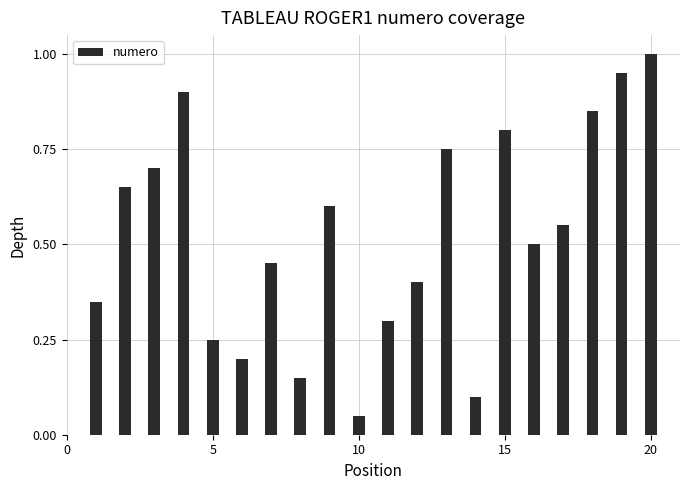

Where is the data nearest to the value 0?

10